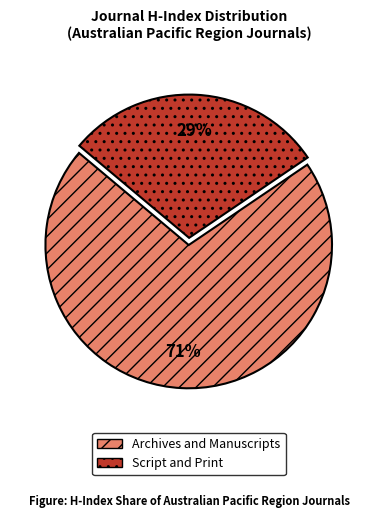

Count the number of slices in the pie.

2